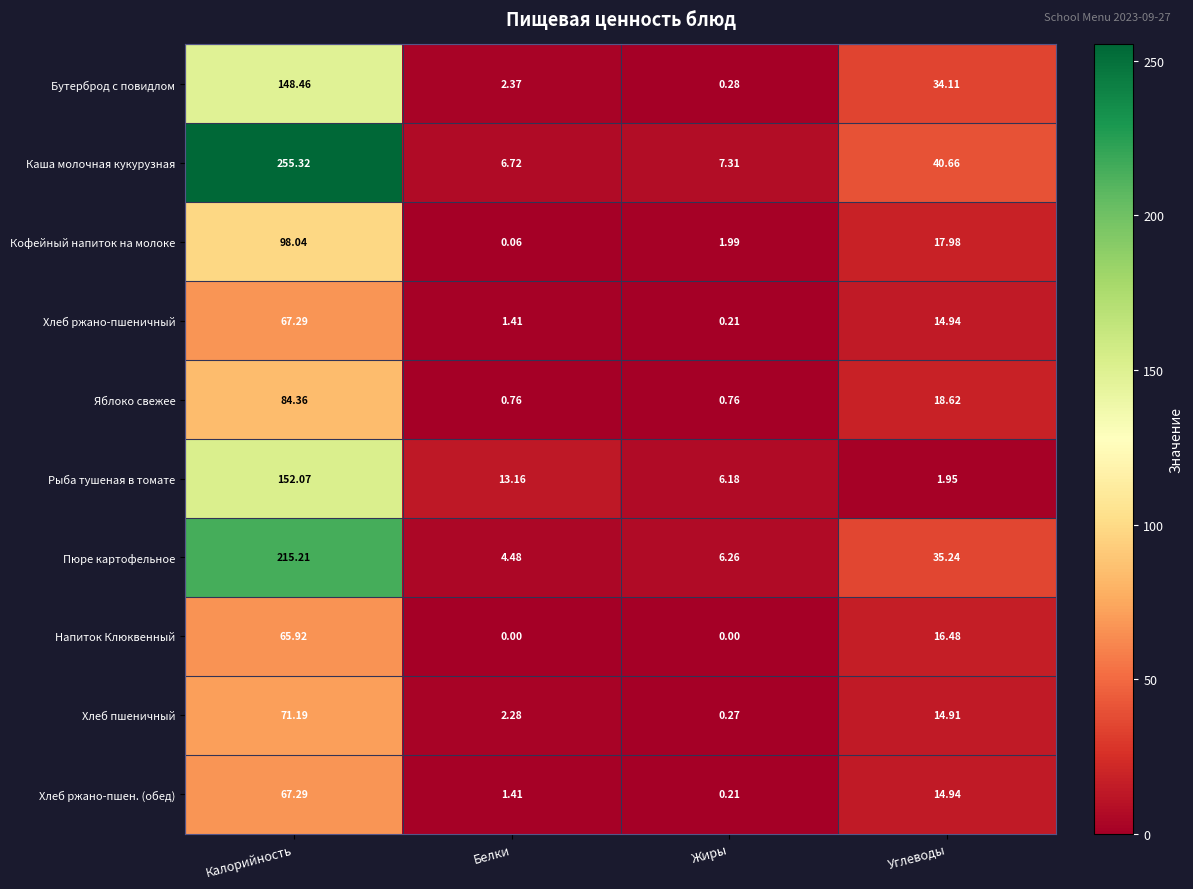

Which category has the highest value across all series?

Калорийность